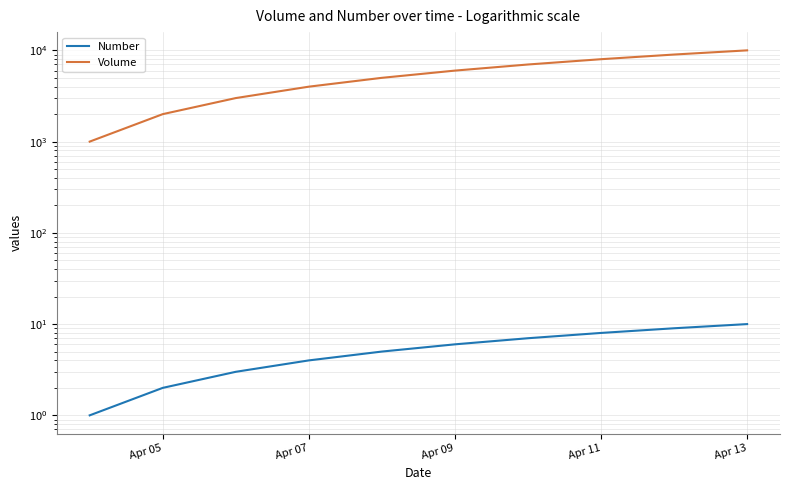

Which series has the widest spread of values?

Volume